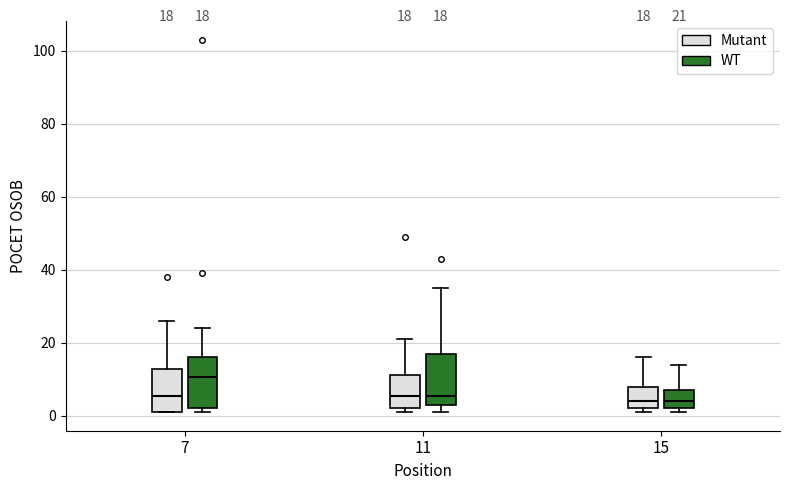

Which box's median line is the highest?

7 (WT)